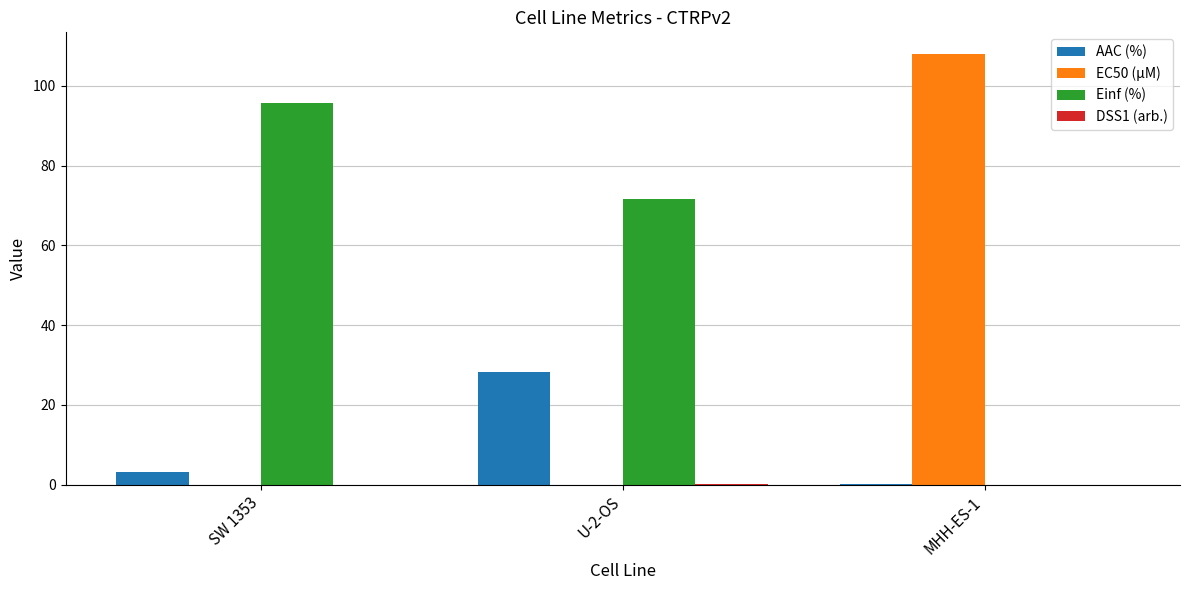

Which label corresponds to the largest value in the chart?

MHH-ES-1